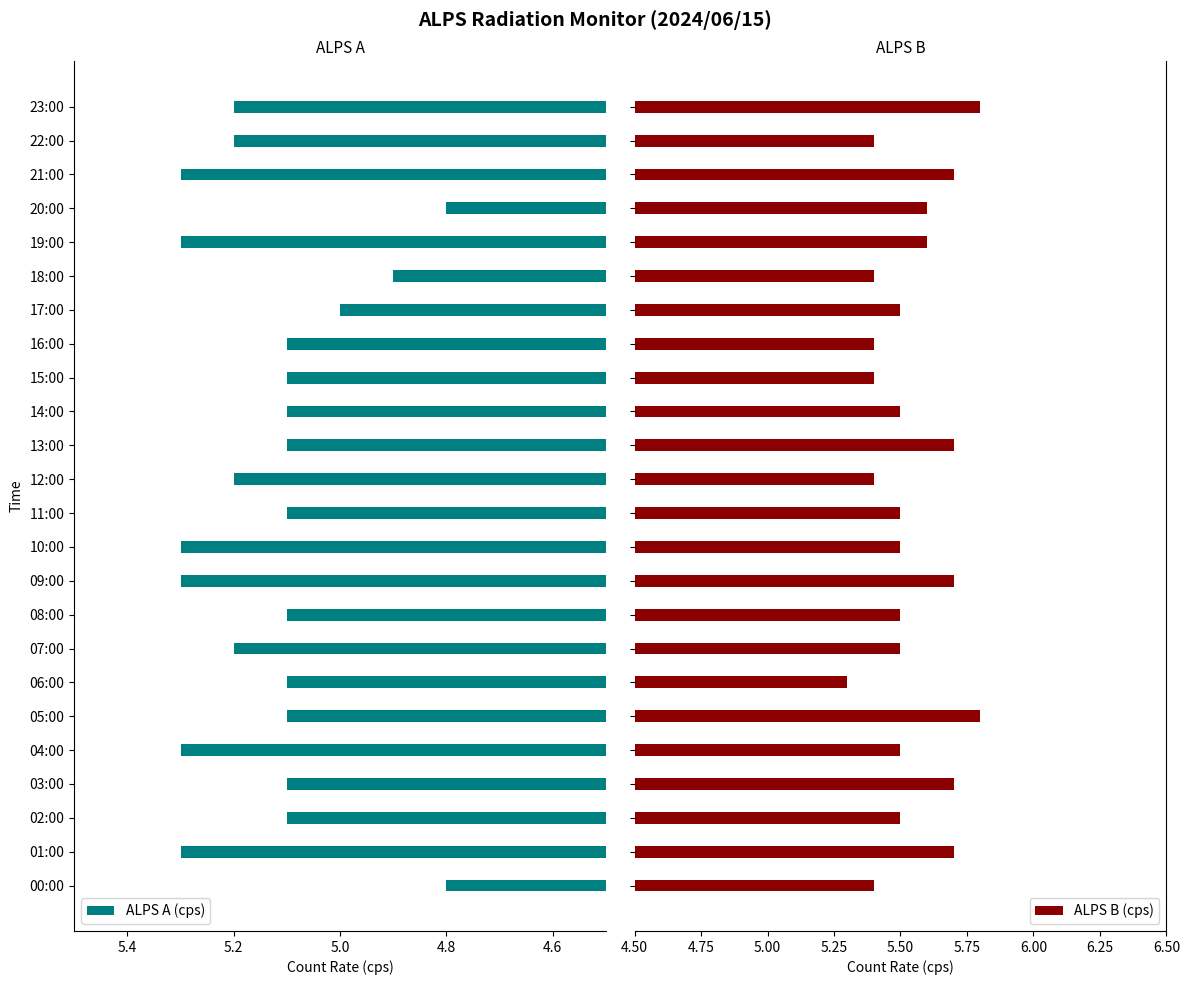

The ALPS A (cps) series shows 5.3 at 09:00. True or false?

True